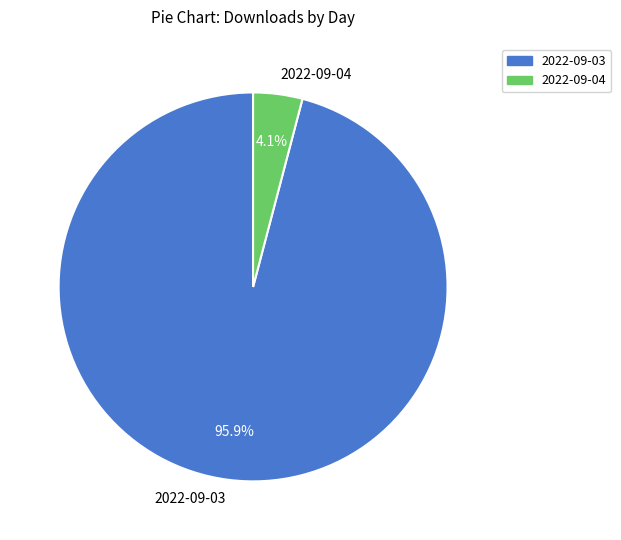

Is there any slice that represents more than half of the pie?

Yes